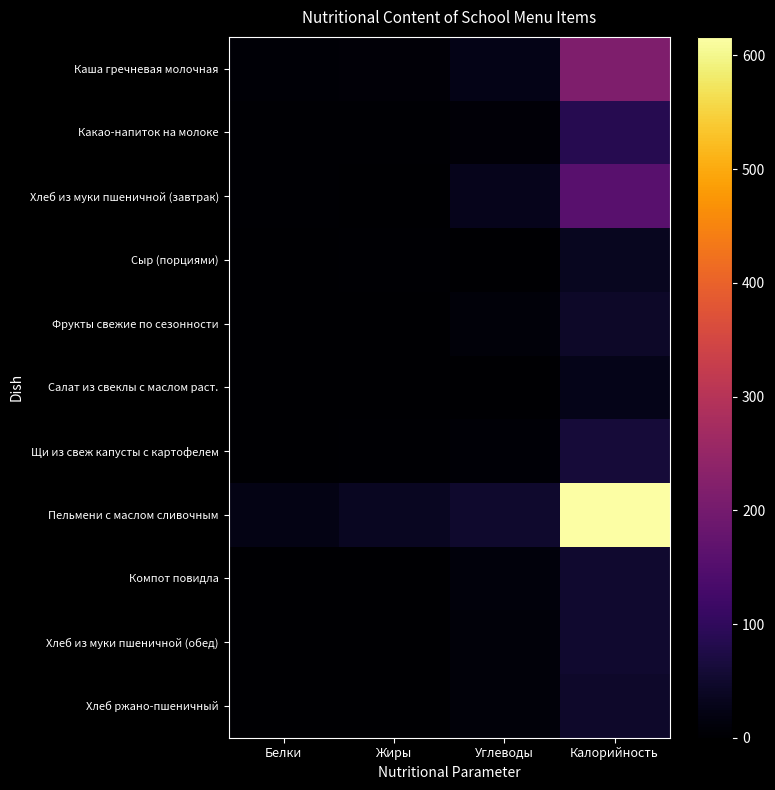

At how many categories does at least one series exceed 224?

1